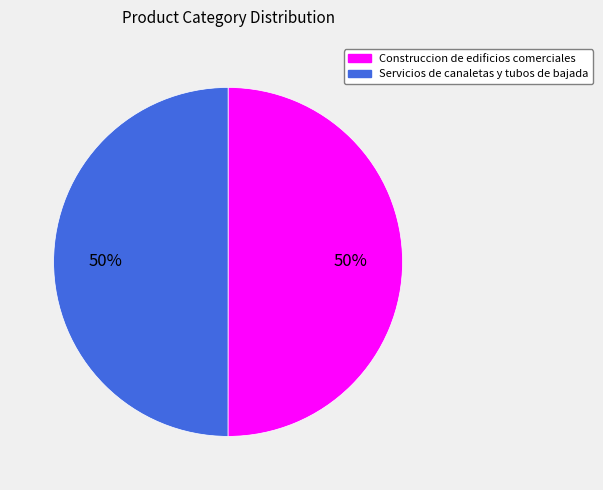

To the nearest percent, what portion does Construccion de edificios comerciales represent?

50%